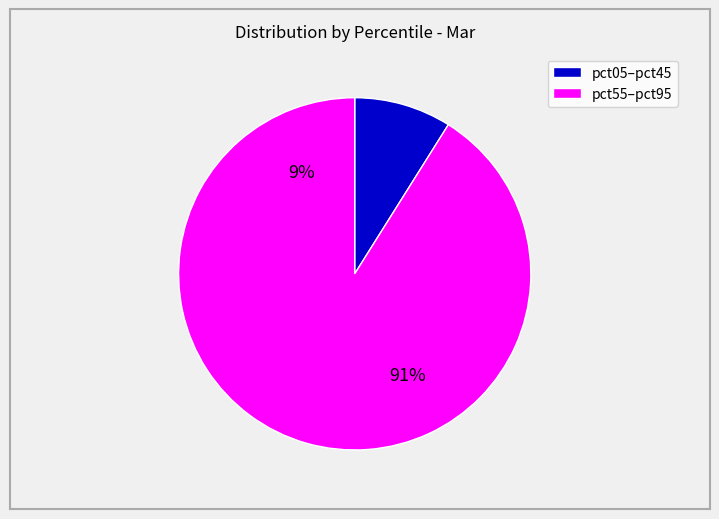

Is the sum of pct05 and pct65 greater than half?

No